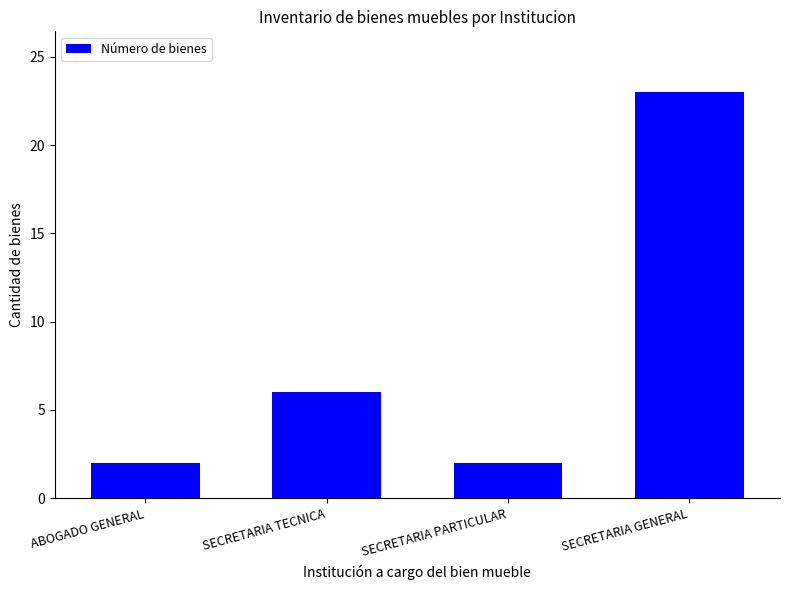

How many categories are shown in the chart?

4